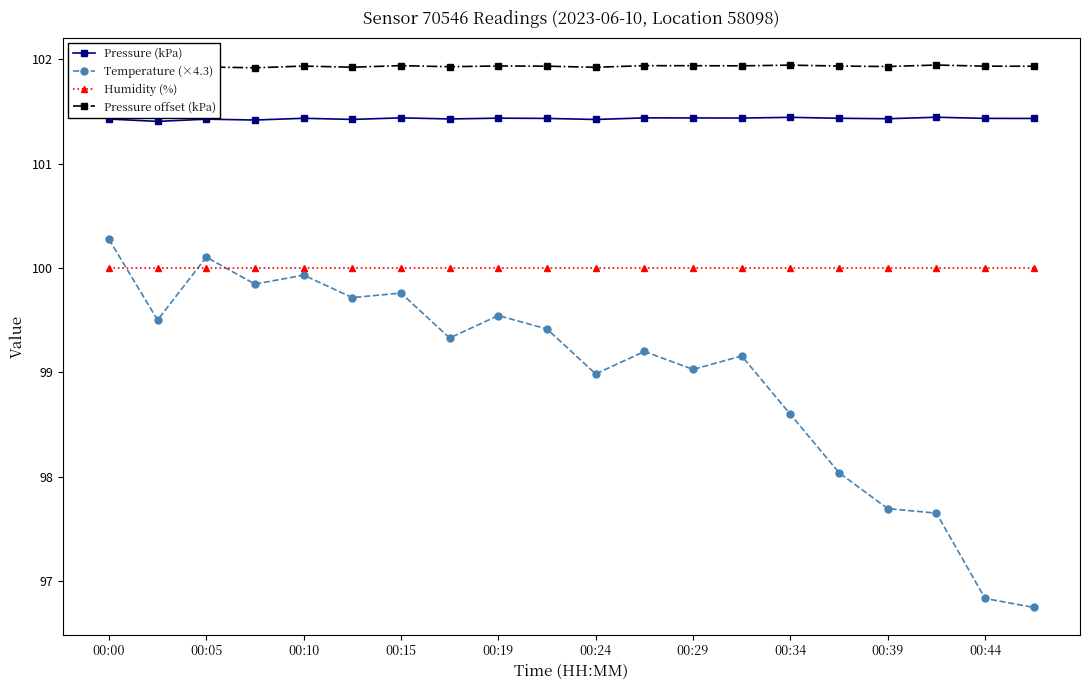

True or false: Pressure (kPa) has more than 0 interior local peaks.

True